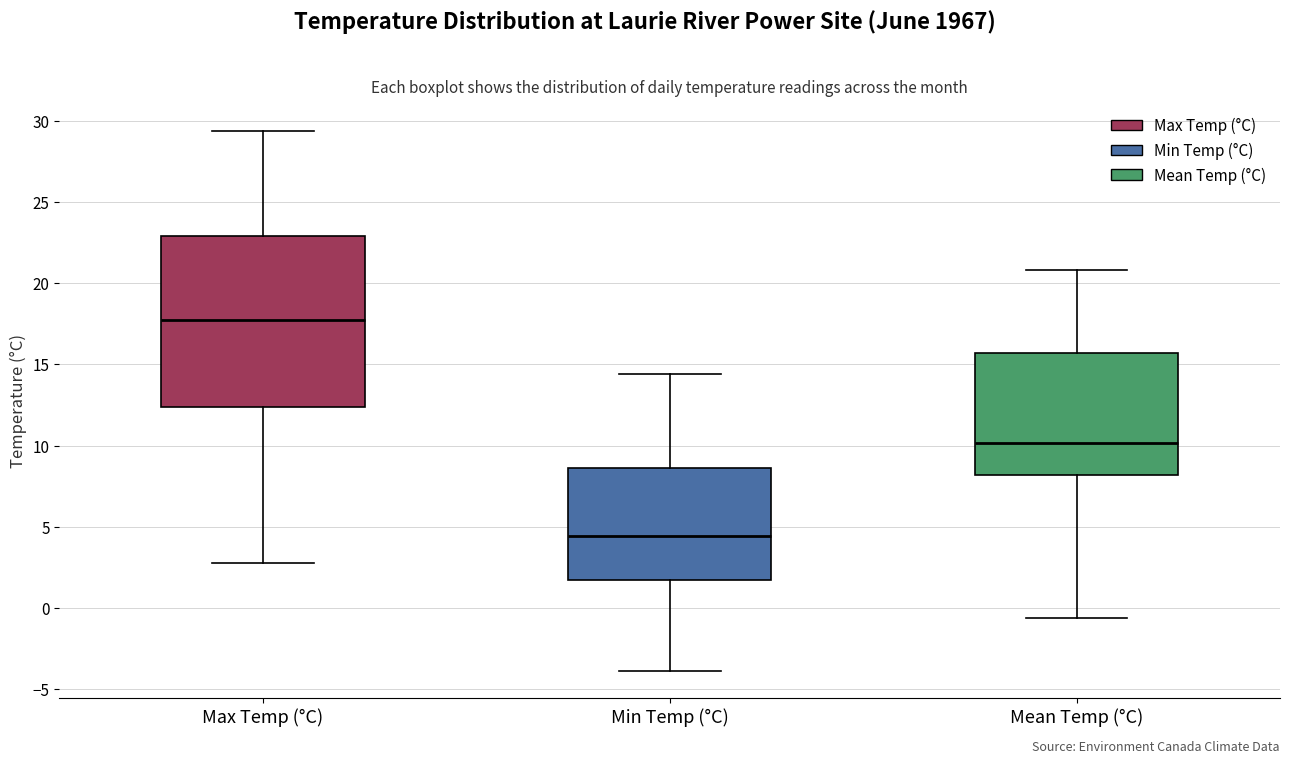

Reading left to right, read every box against the y-axis: the position of its median line, the range the box covers, and the ends of its whiskers. The values are not printed on the chart, so give them approximately, as read against the axis.

Max Temp (°C): median 18.0, box 12.5 to 23.0, whiskers 3.0 to 29.5
Min Temp (°C): median 4.5, box 1.5 to 8.5, whiskers -4.0 to 14.5
Mean Temp (°C): median 10.0, box 8.0 to 15.5, whiskers -0.5 to 21.0